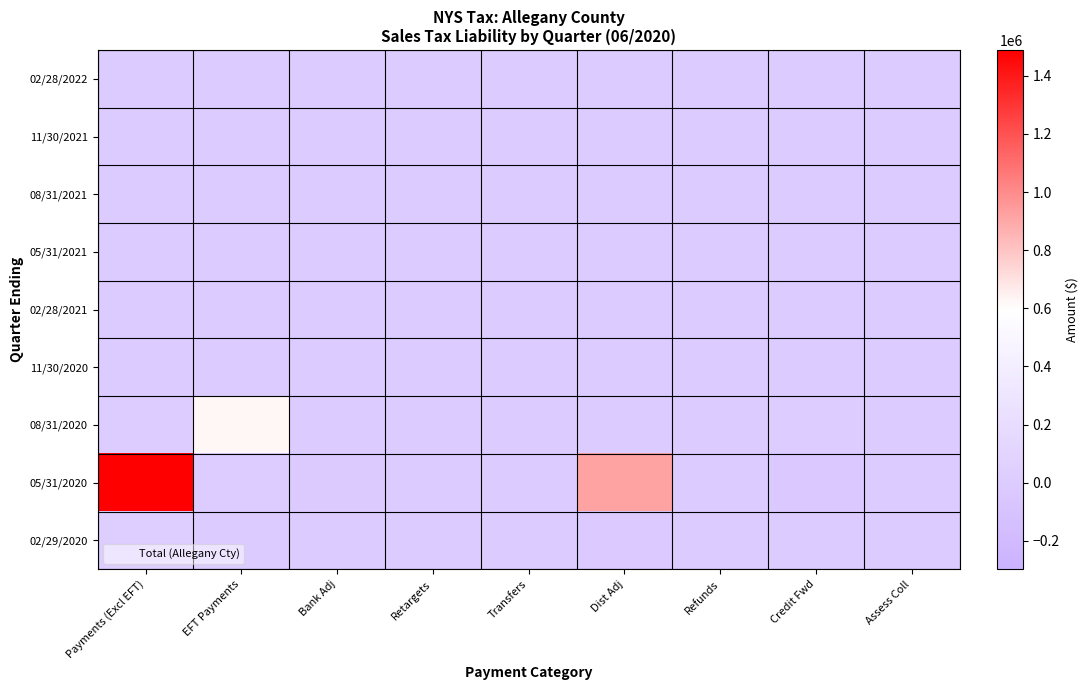

Which category has the lowest value across all series?

Credit Fwd